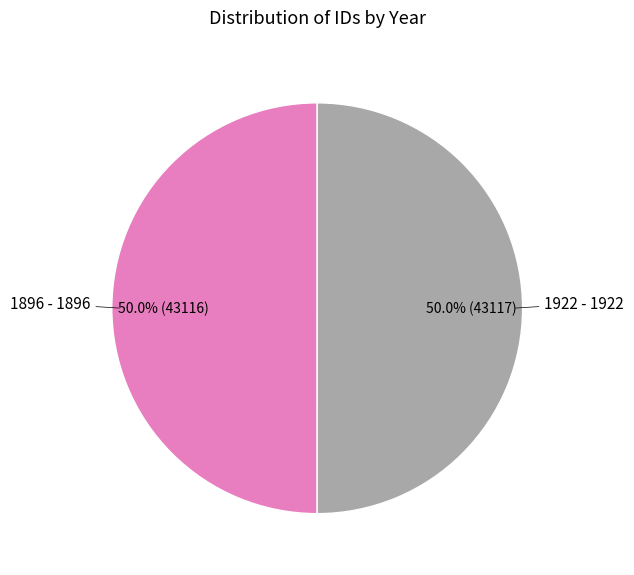

What is the majority slice?

1922 - 1922